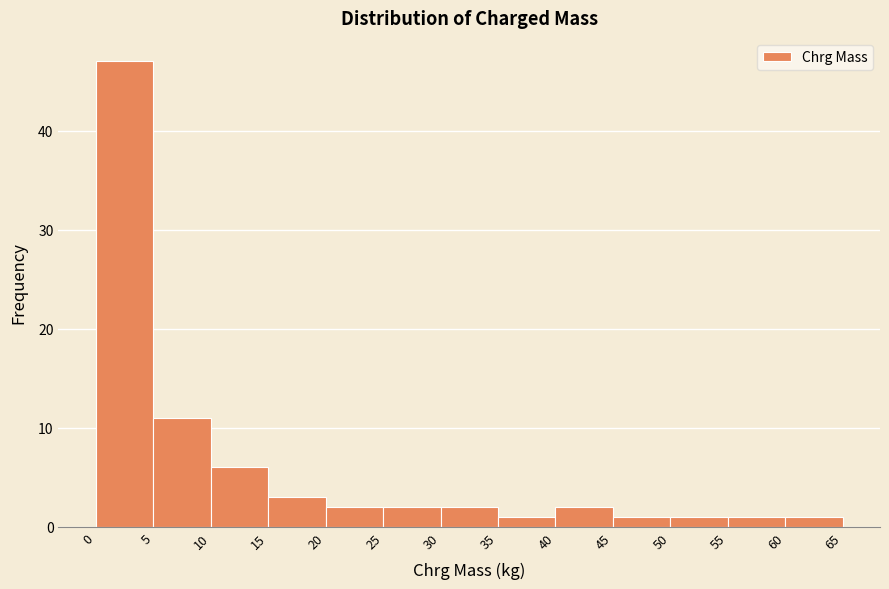

What is the height of the bar covering 0 to 5 on the x-axis? The values are not printed on the chart, so give them approximately, as read against the axis.

47